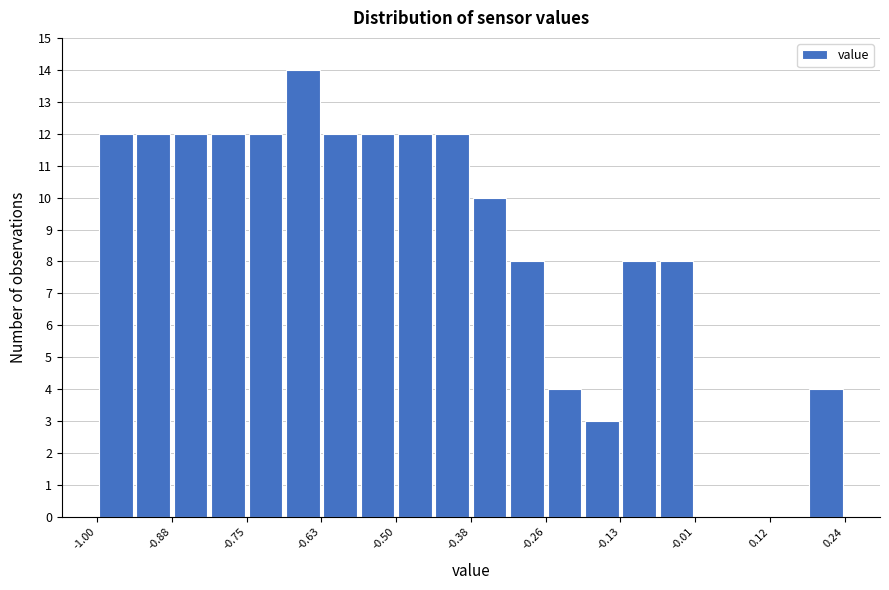

Read against the x-axis, roughly where is the centre of the tallest bar?

-0.66